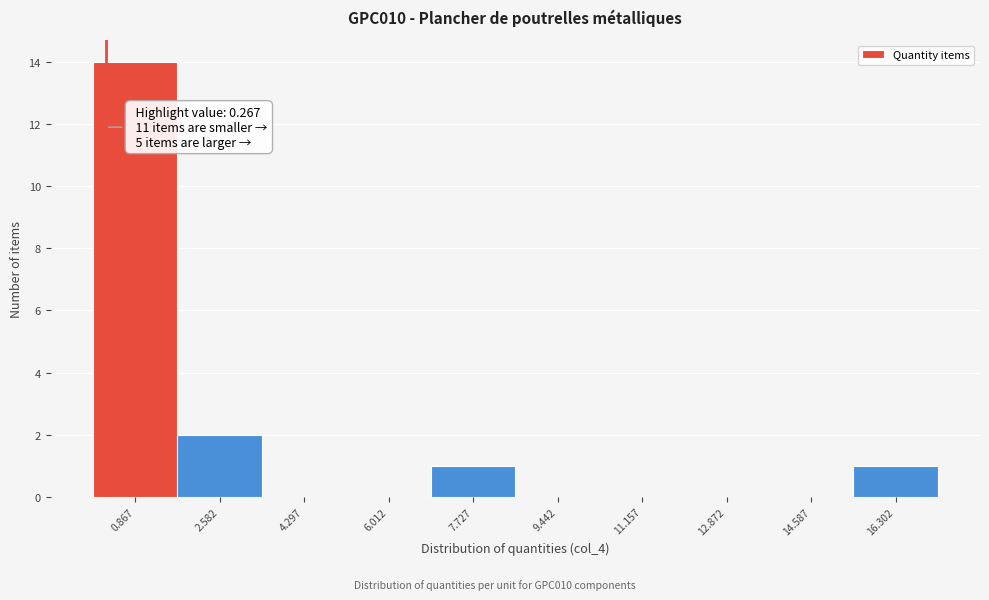

Which range on the x-axis has the tallest bar?

0.0 to 1.8